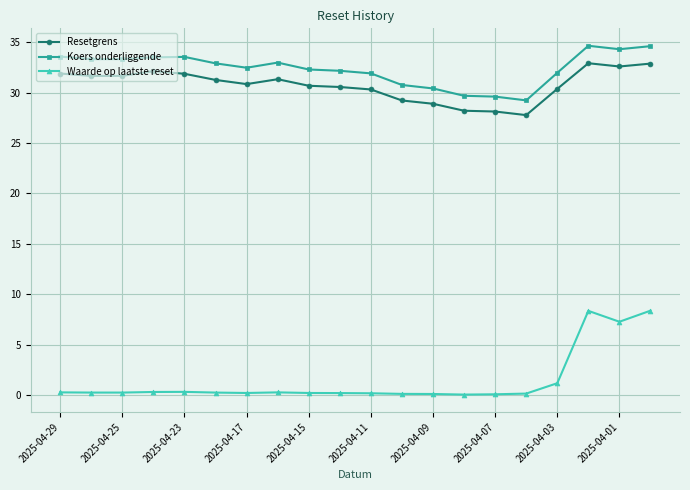

What is the difference between the maximum and minimum values in the Koers onderliggende series?

5.4